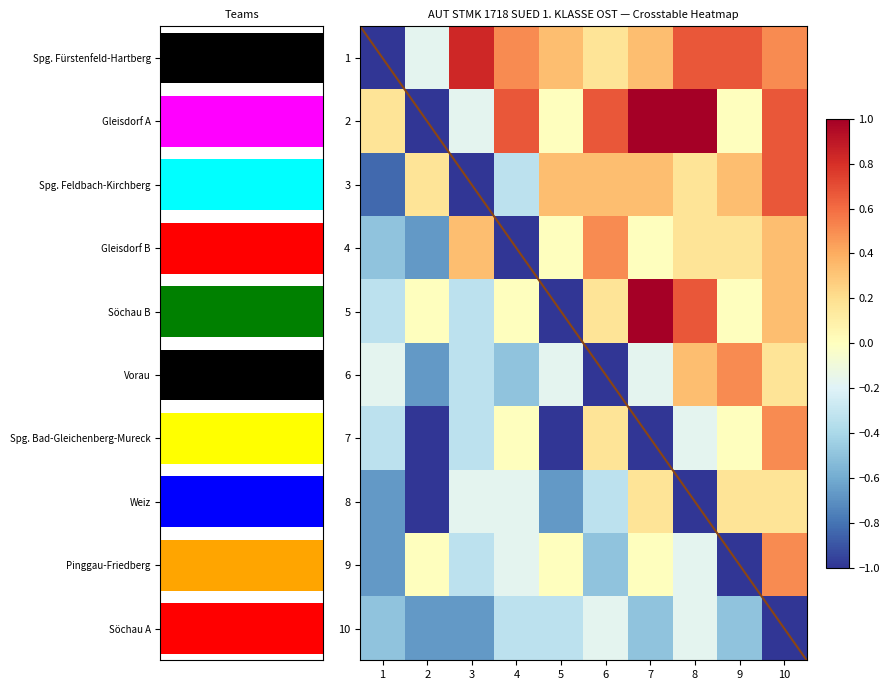

List the labels in order of 5 value, smallest first.

5, 1, 3, 2, 4, 9, 6, 10, 8, 7